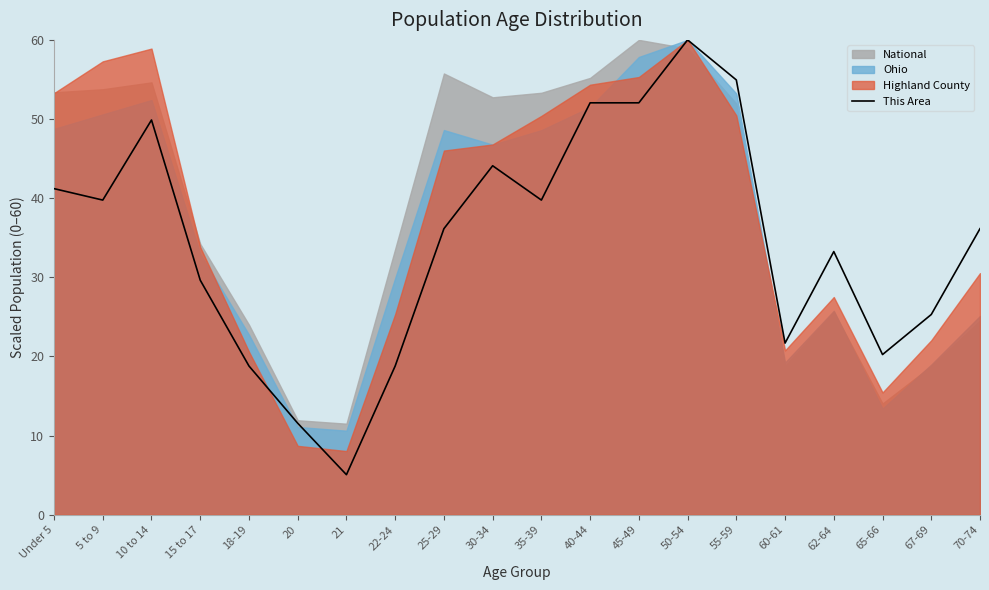

What is the minimum value shown in the chart?

5.1